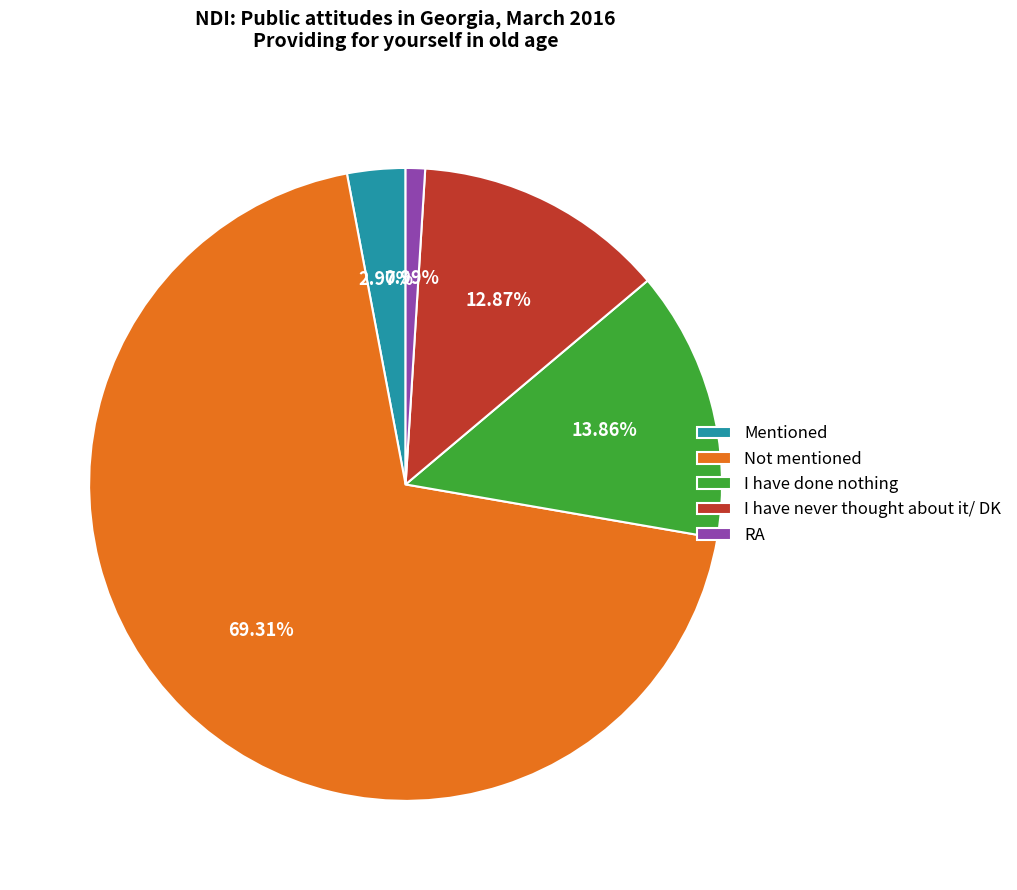

How many slices are in this pie chart?

5